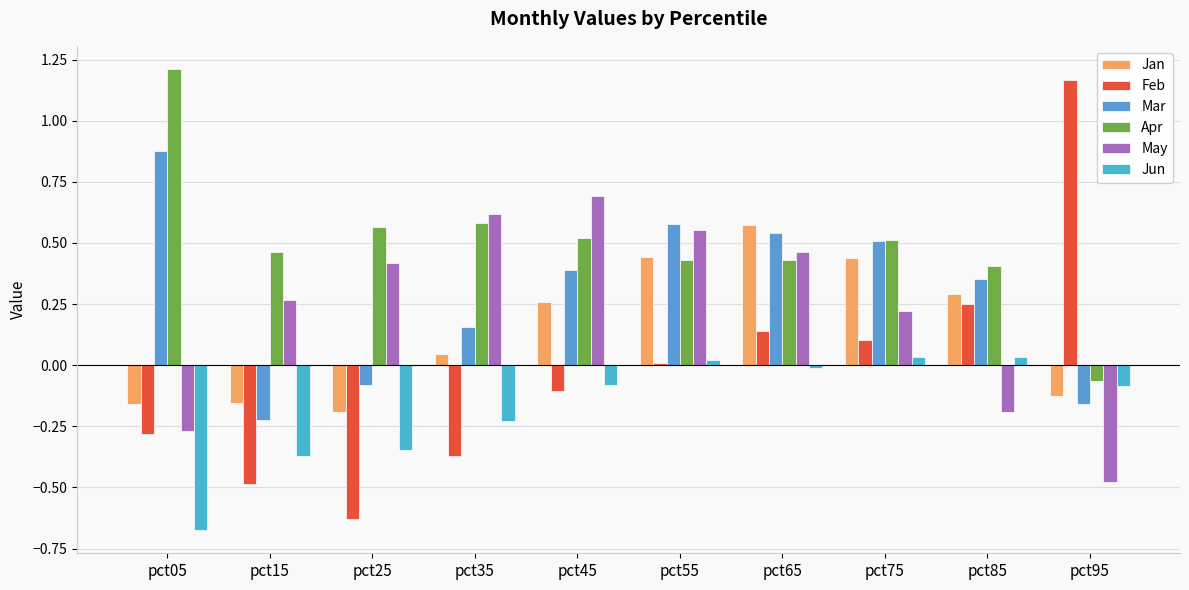

Where does the Jun series first go above 0?

pct55